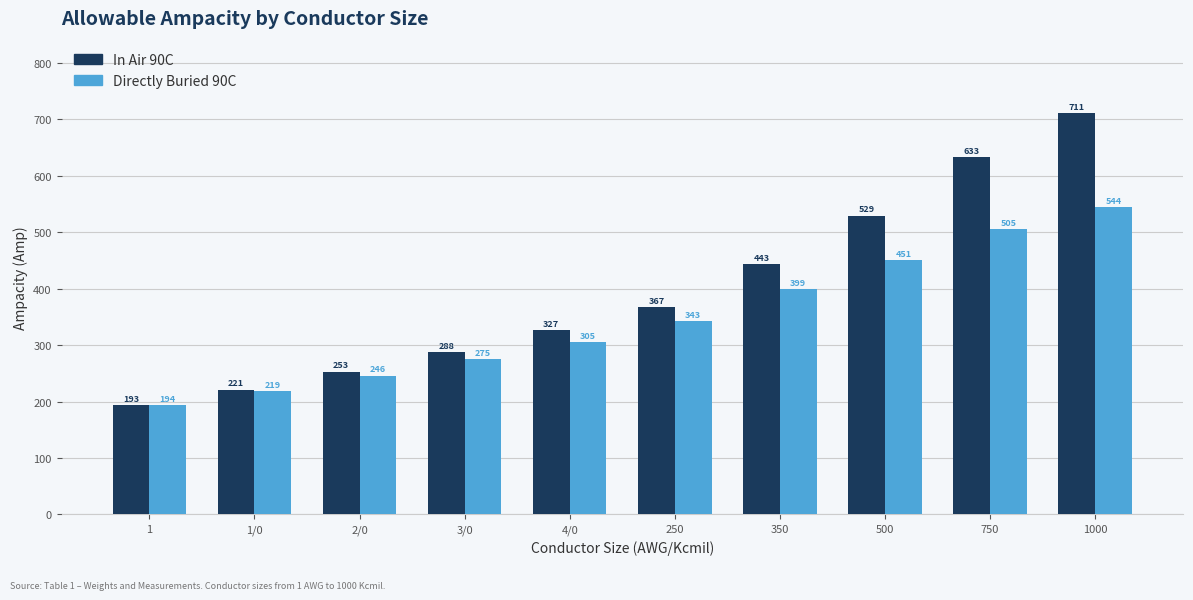

What is the spread (max minus min) of values at 750?

128